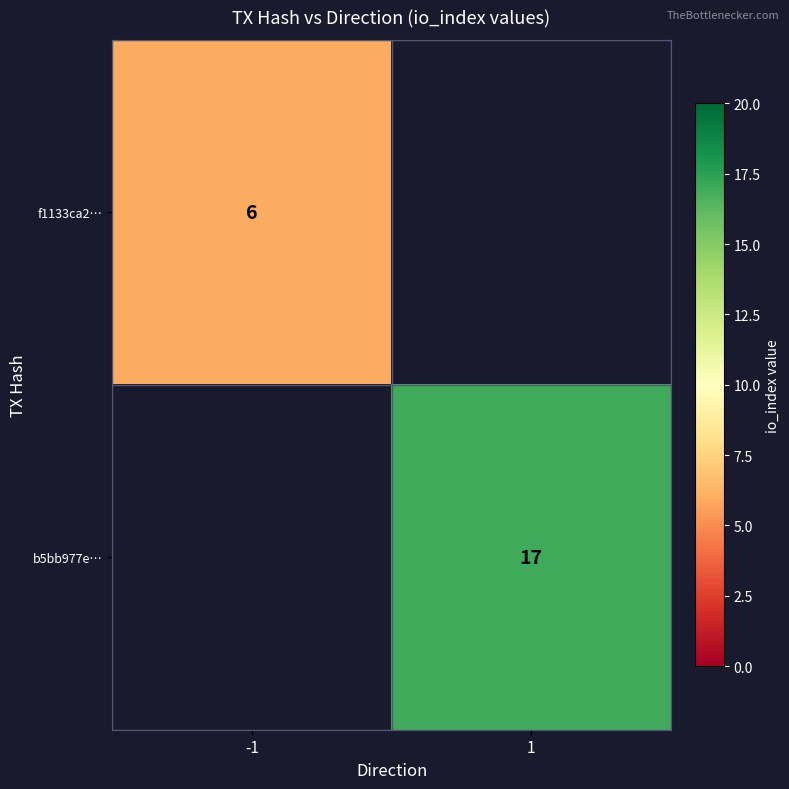

Is it true that b5bb977e… equals 17 at 1?

True